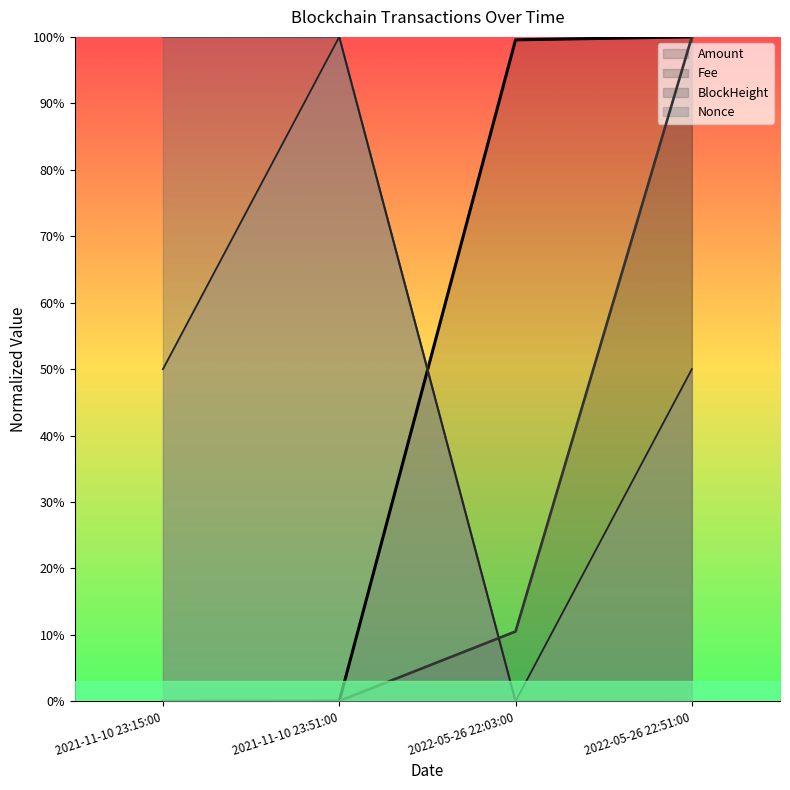

How many lines are shown in the chart?

4